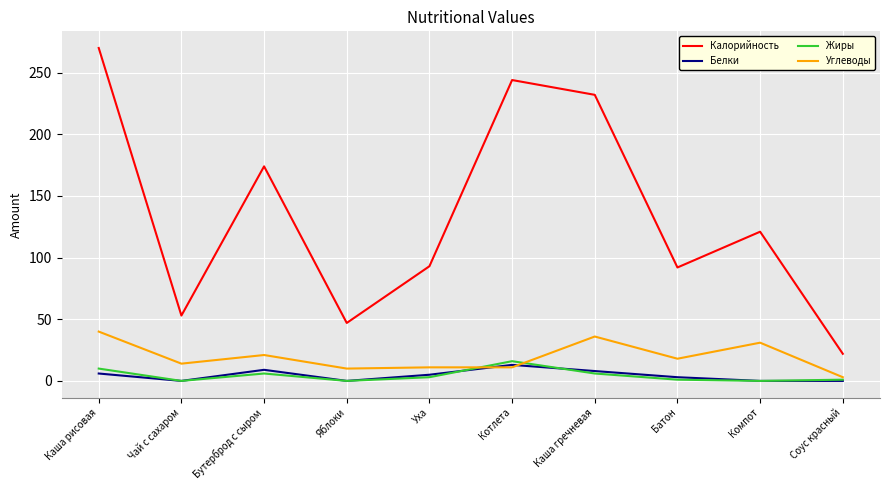

True or false: Калорийность and Углеводы cross at least once.

False